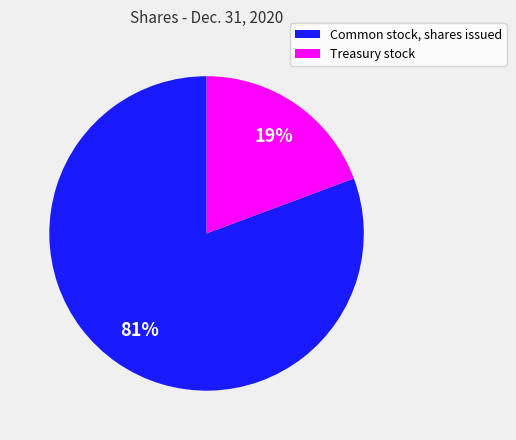

Which slice is the largest?

Common stock, shares issued